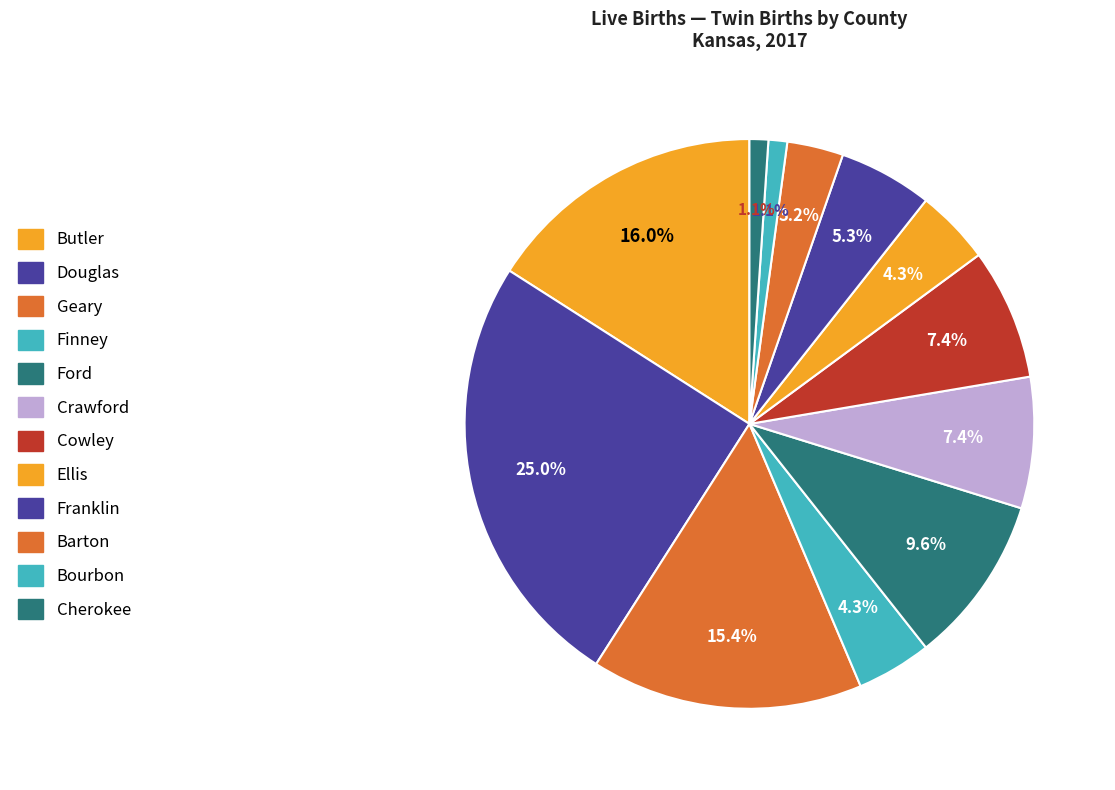

Count the number of slices in the pie.

12